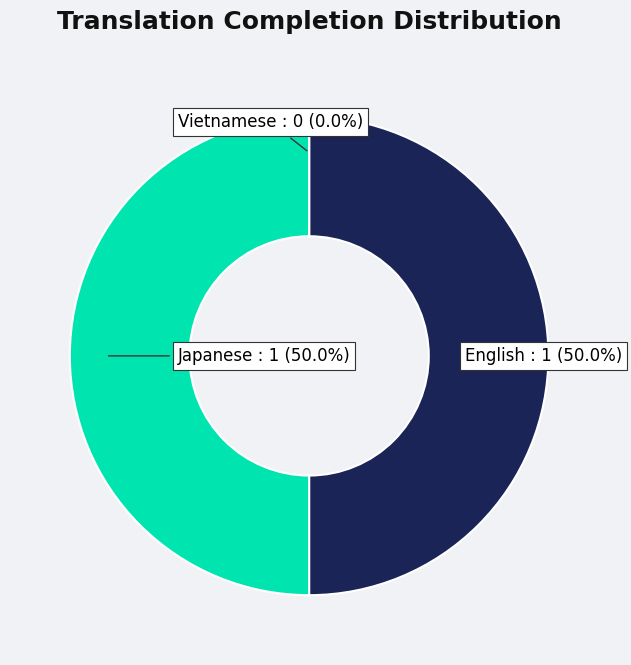

True or false: Japanese accounts for 37% of the total.

False